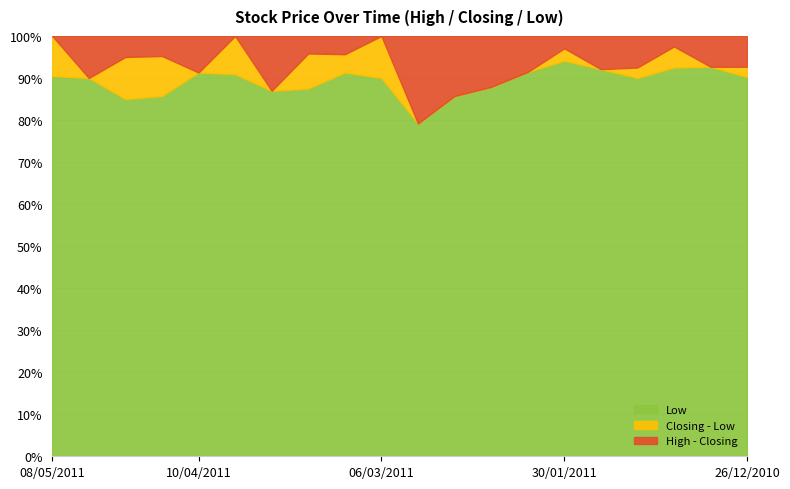

What is the maximum value for Low?

94.1